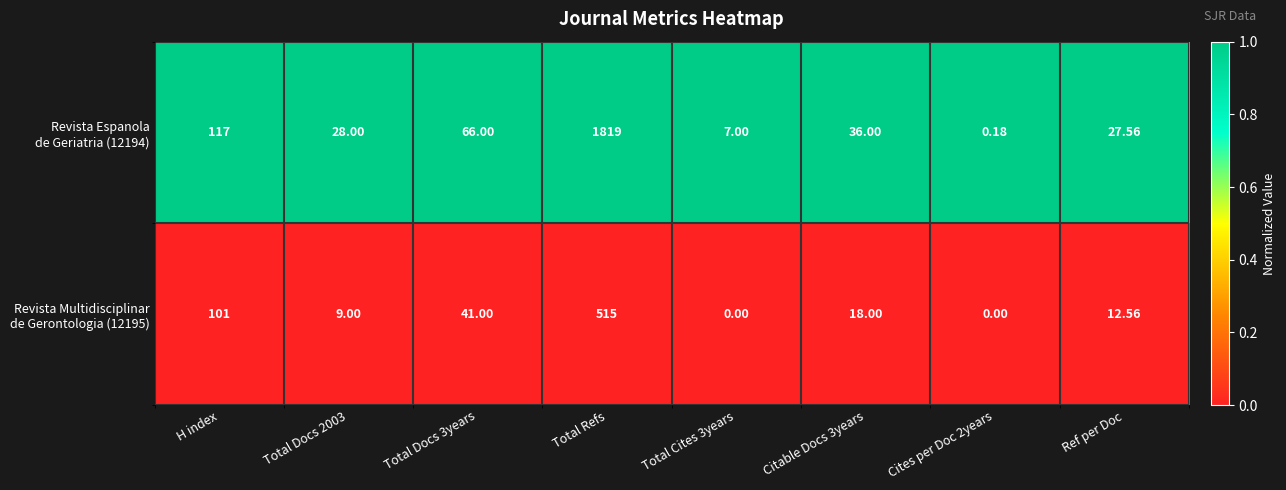

At which category does the chart reach its peak across all series?

Total Refs